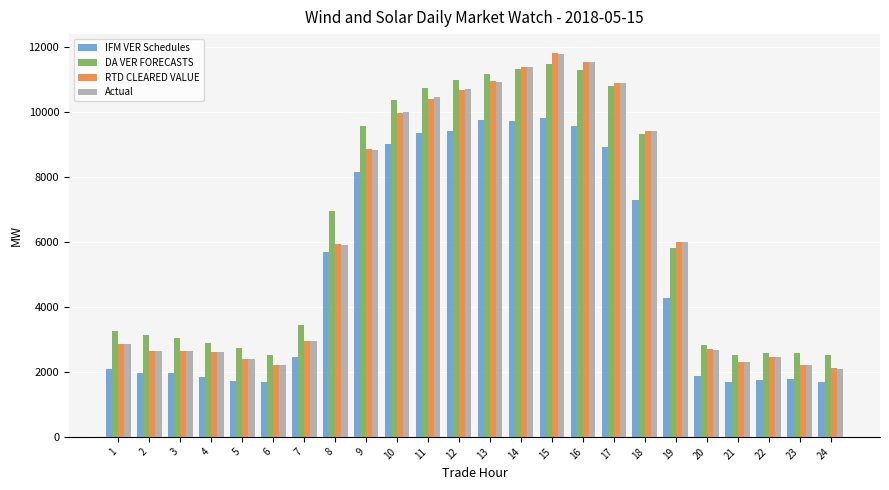

At which category is the sum across all series the highest?

15